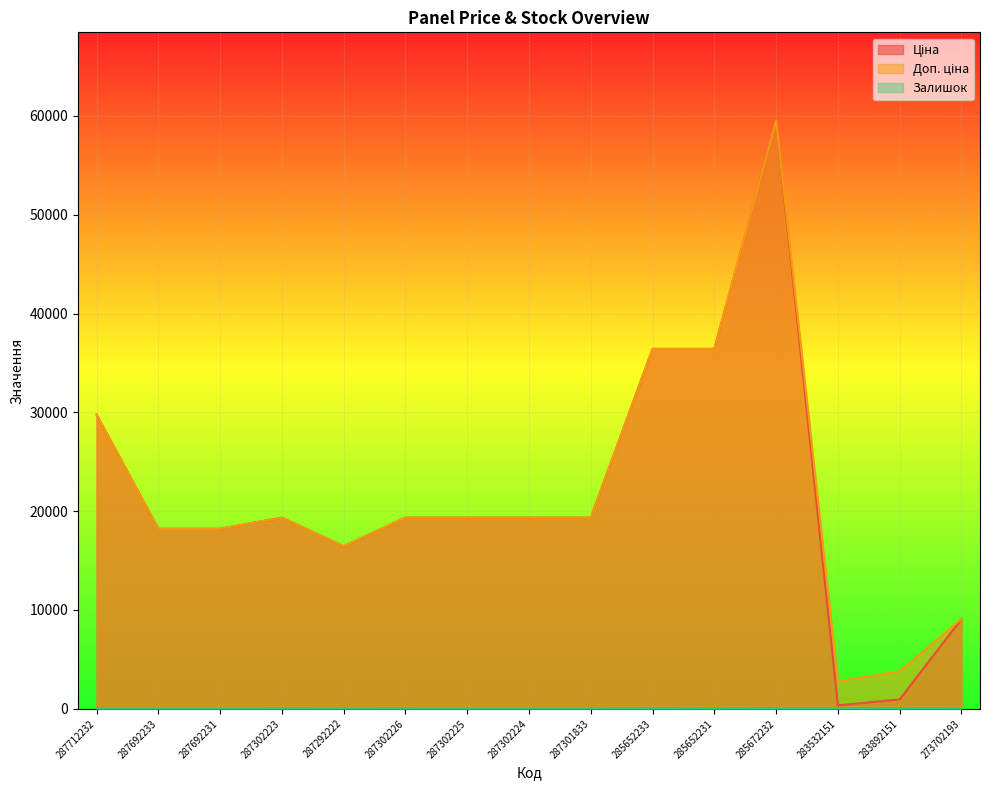

Does the chart display data point markers on the line(s)?

No